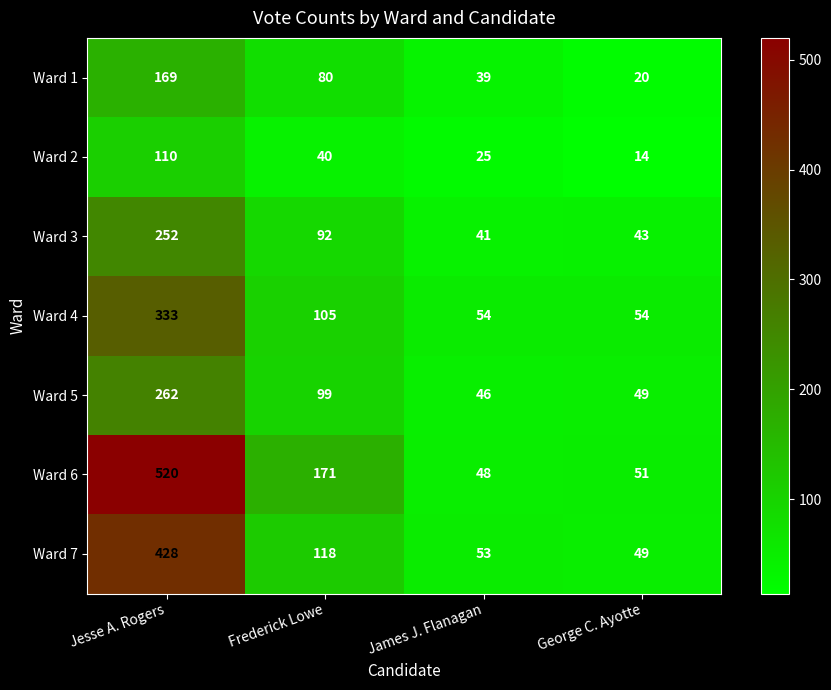

The Ward 6 series shows 66 at James J. Flanagan. True or false?

False